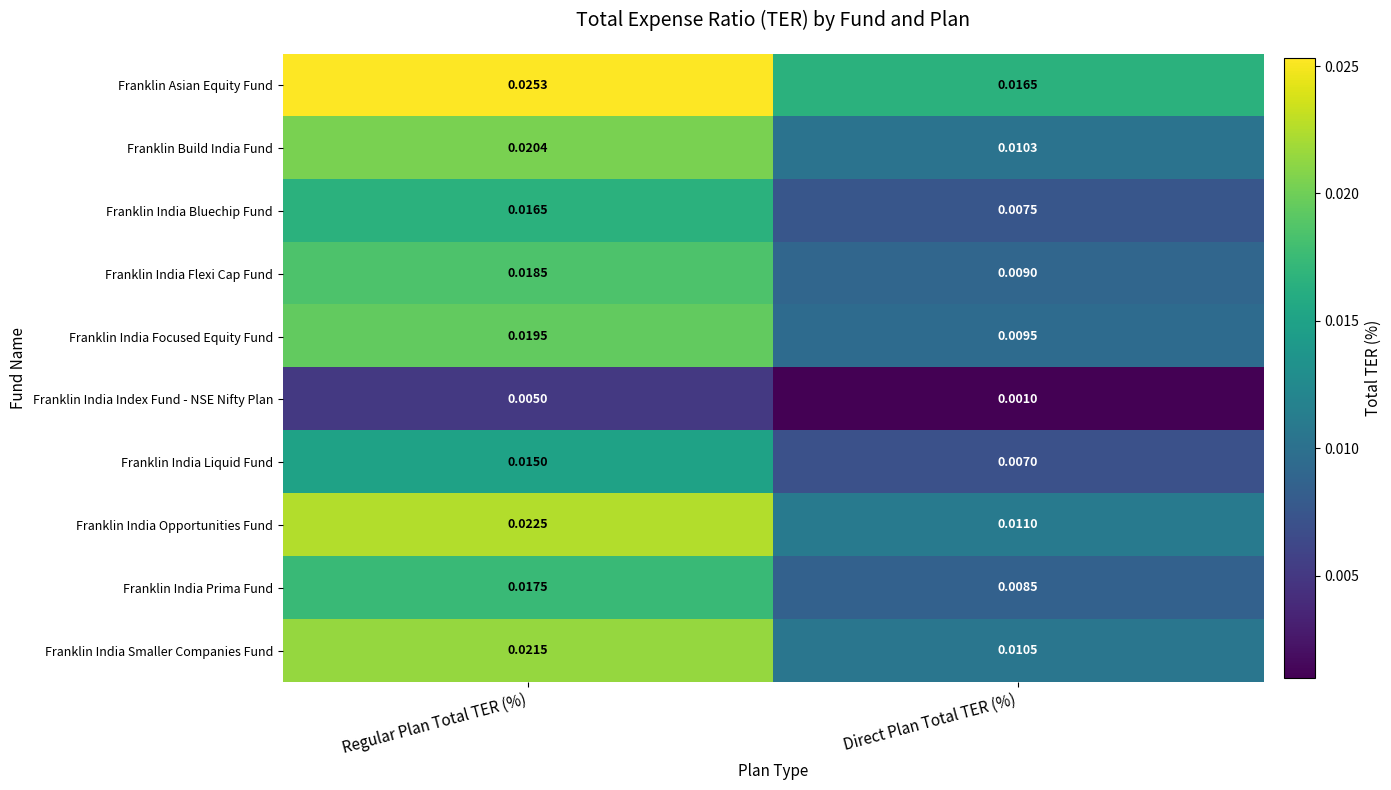

Which category has the lowest value across all series?

Direct Plan Total TER (%)